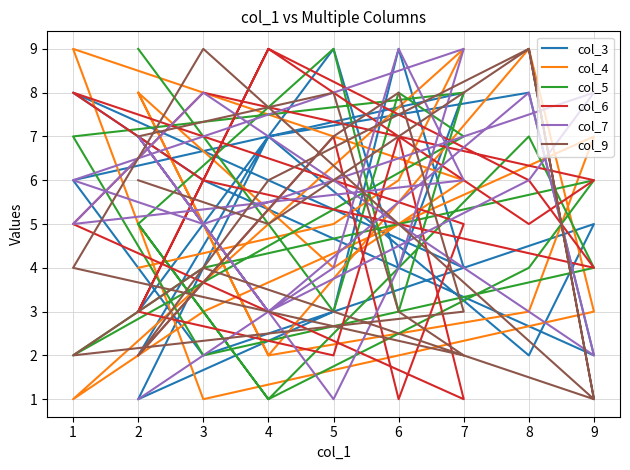

True or false: col_6 and col_4 cross at least once.

True